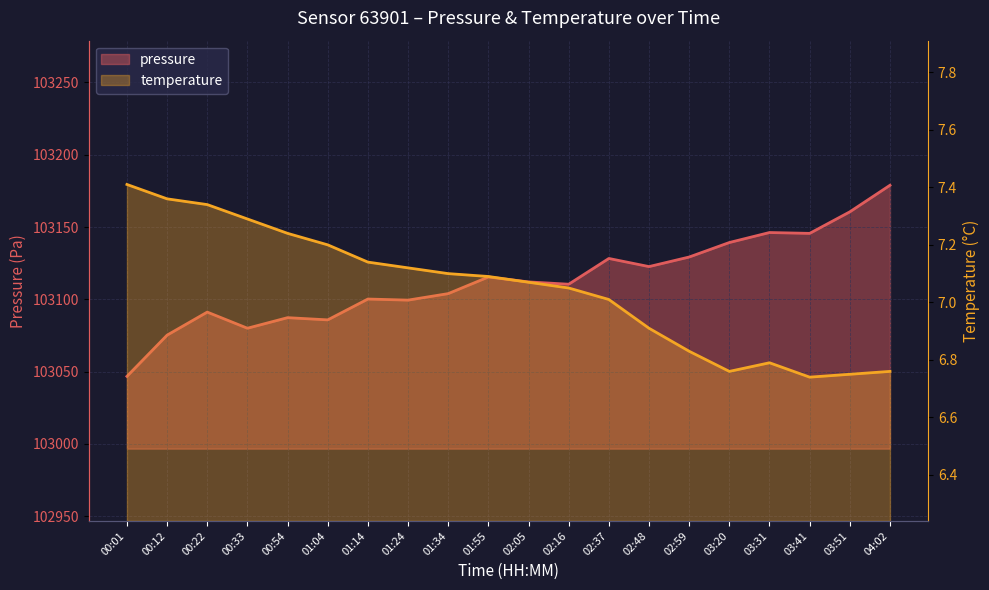

Where is pressure nearest to the value 103112?

02:05